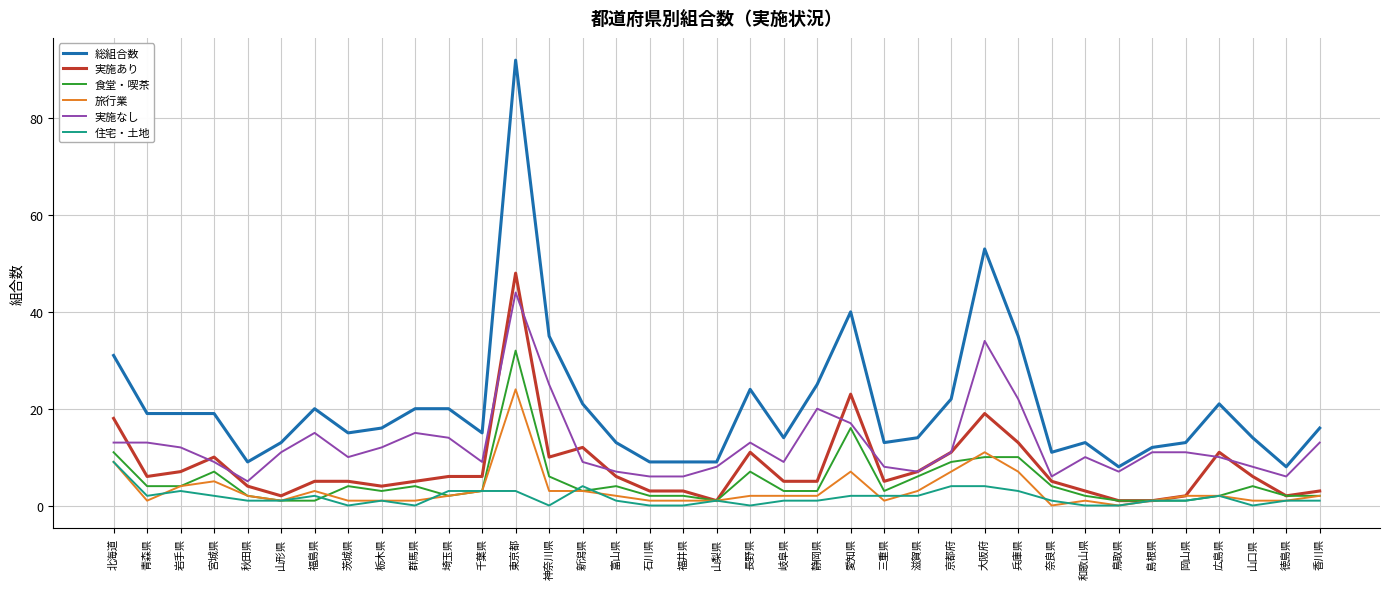

What are all the series names shown in the legend?

総組合数, 実施あり, 食堂・喫茶, 旅行業, 実施なし, 住宅・土地